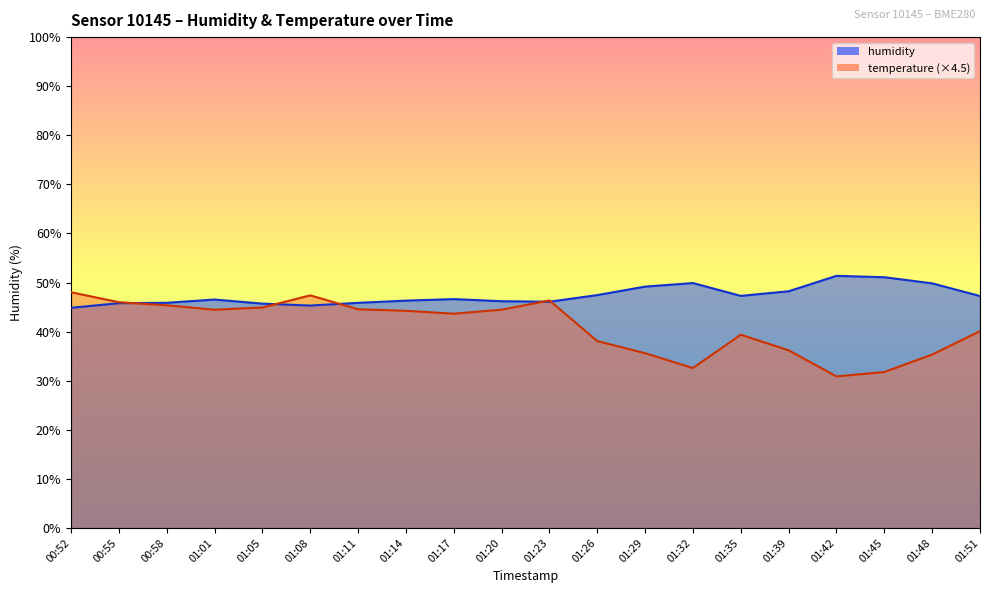

Between which two adjacent categories do humidity and temperature first intersect?

00:55 and 00:58